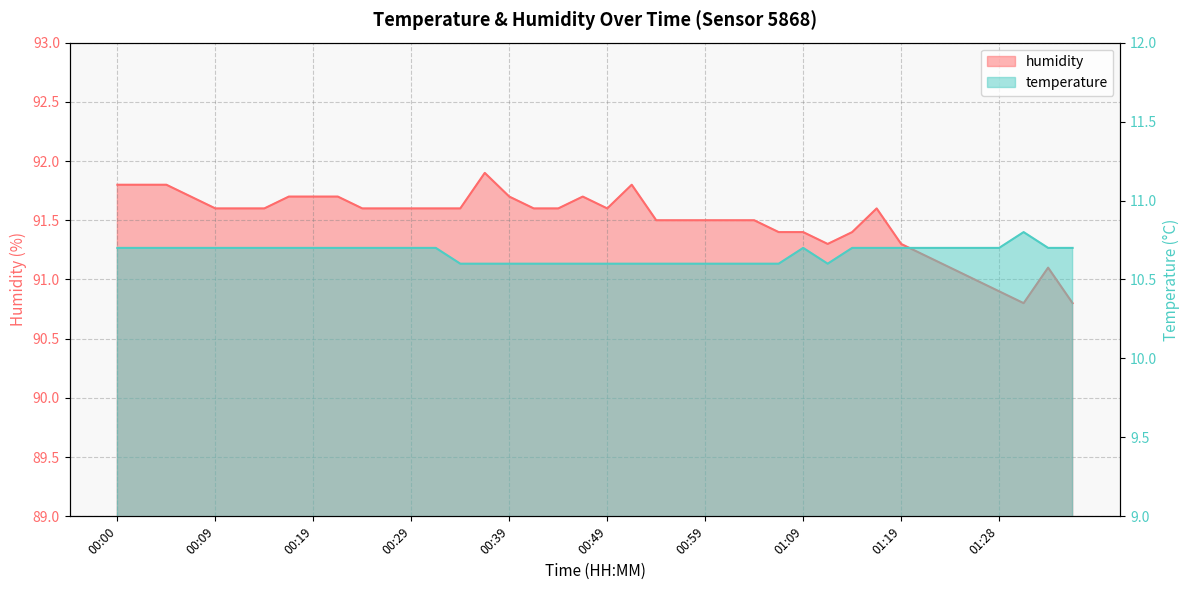

Reading left to right, what are all the values shown in this chart?

temperature: 10.7	10.7	10.7	10.7	10.7	10.7	10.7	10.7	10.7	10.7	10.7	10.7	10.7	10.7	10.6	10.6	10.6	10.6	10.6	10.6	10.6	10.6	10.6	10.6	10.6	10.6	10.6	10.6	10.7	10.6	10.7	10.7	10.7	10.7	10.7	10.7	10.7	10.8	10.7	10.7
humidity: 91.8	91.8	91.8	91.7	91.6	91.6	91.6	91.7	91.7	91.7	91.6	91.6	91.6	91.6	91.6	91.9	91.7	91.6	91.6	91.7	91.6	91.8	91.5	91.5	91.5	91.5	91.5	91.4	91.4	91.3	91.4	91.6	91.3	91.2	91.1	91.0	90.9	90.8	91.1	90.8